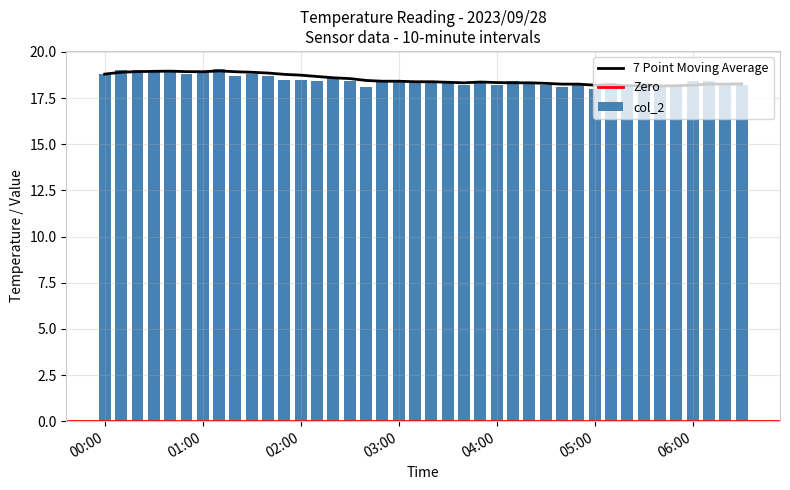

What is the difference between the maximum and minimum values?

1.1